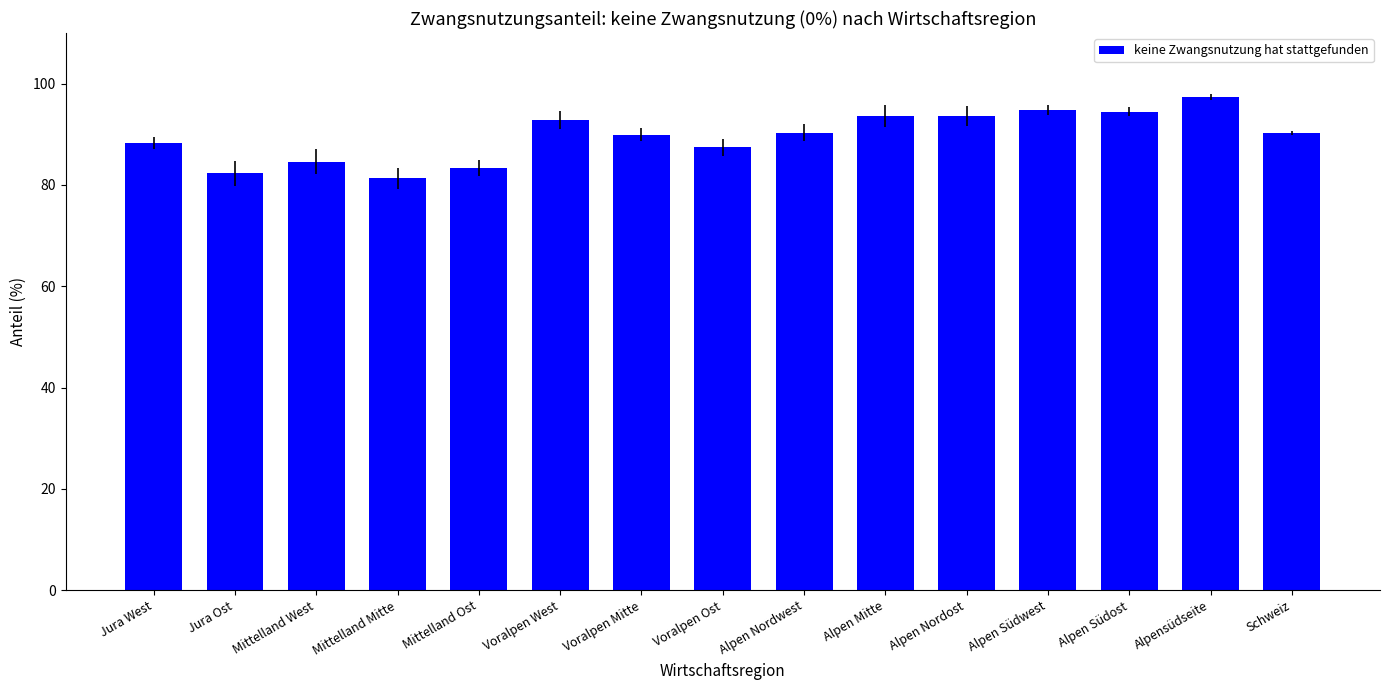

At which category does the chart reach its peak across all series?

Alpensüdseite